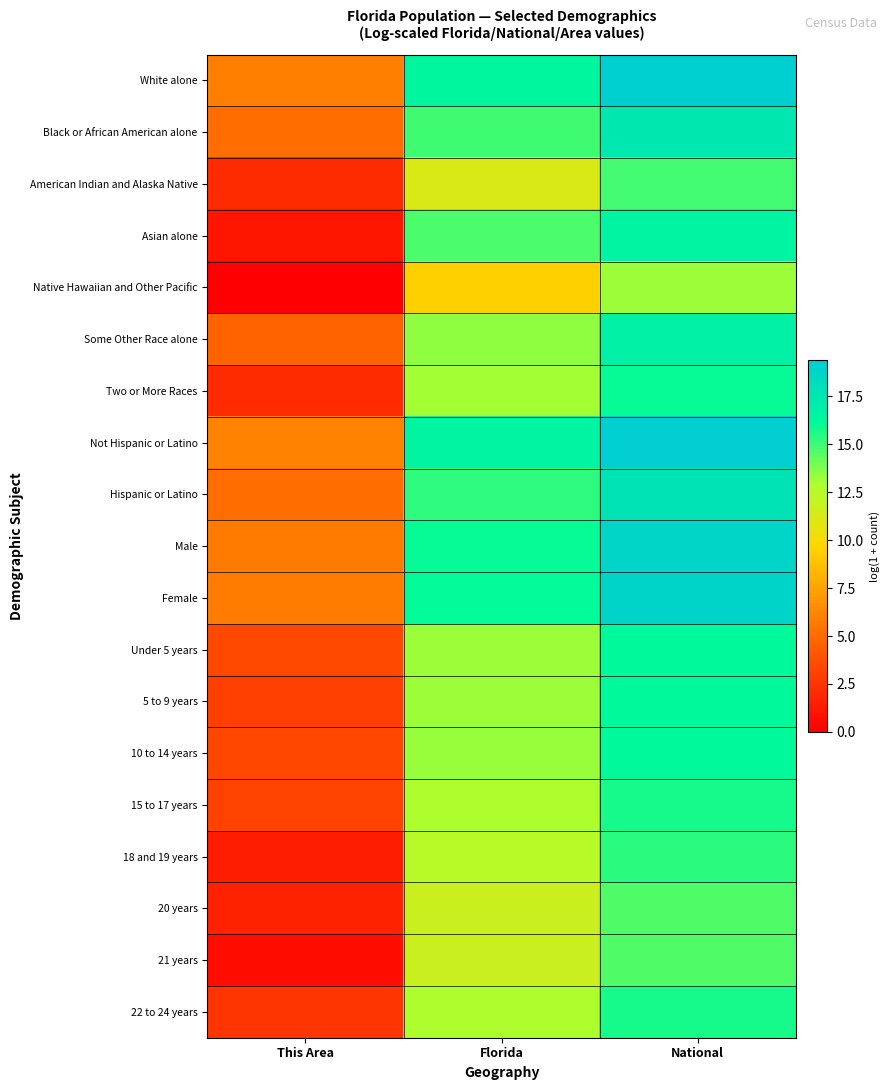

How many series are shown in this chart?

19